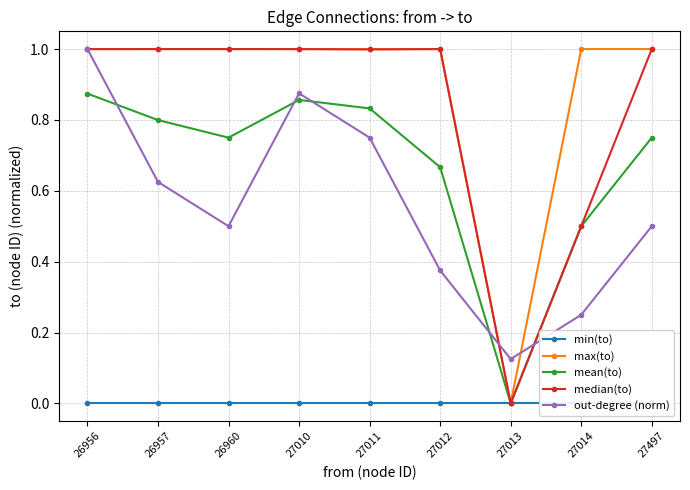

Which series has the largest total across all categories?

max(to)